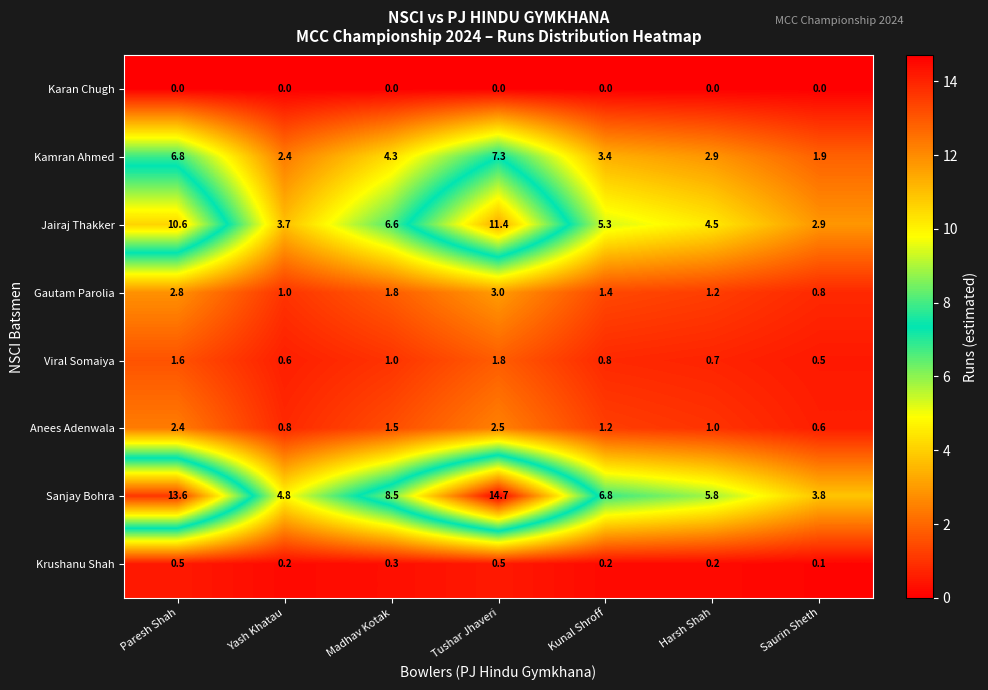

What is the approximate value of Krushanu Shah at Tushar Jhaveri?

0.5